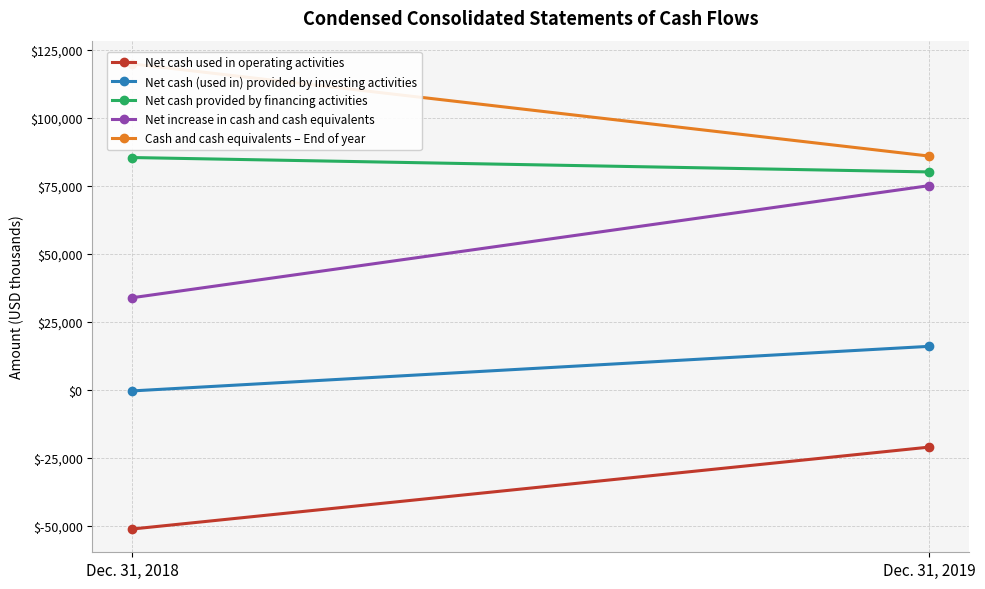

Reading right to left, transcribe all the data shown in this chart.

Net cash used in operating activities: Dec. 31, 2019=-21046	Dec. 31, 2018=-51152
Net cash (used in) provided by investing activities: Dec. 31, 2019=15998	Dec. 31, 2018=-384
Net cash provided by financing activities: Dec. 31, 2019=80115	Dec. 31, 2018=85407
Net increase in cash and cash equivalents: Dec. 31, 2019=75067	Dec. 31, 2018=33871
Cash and cash equivalents – End of year: Dec. 31, 2019=85947	Dec. 31, 2018=119818